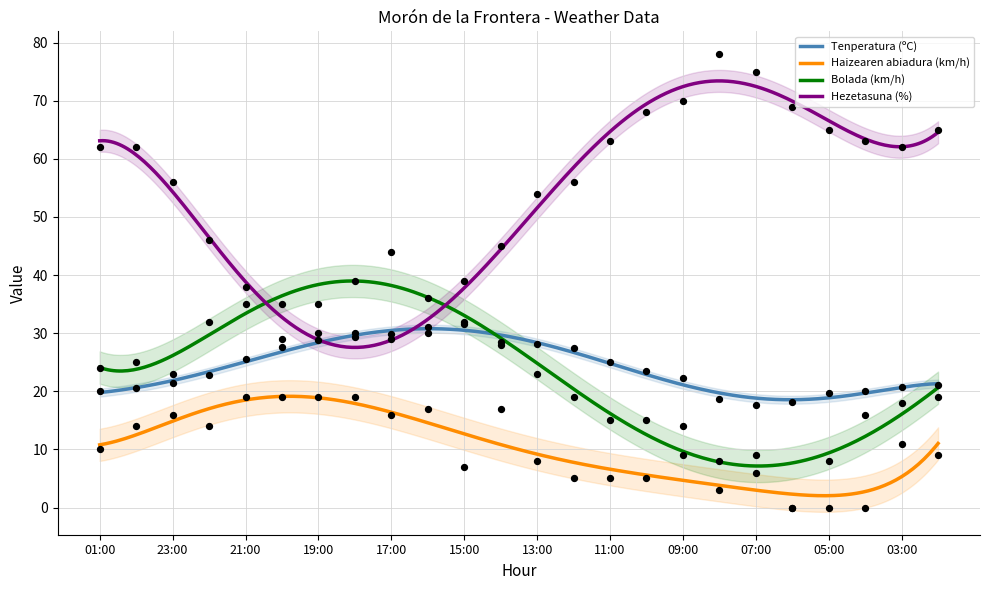

What is the total value across all series at 12:00?

107.5